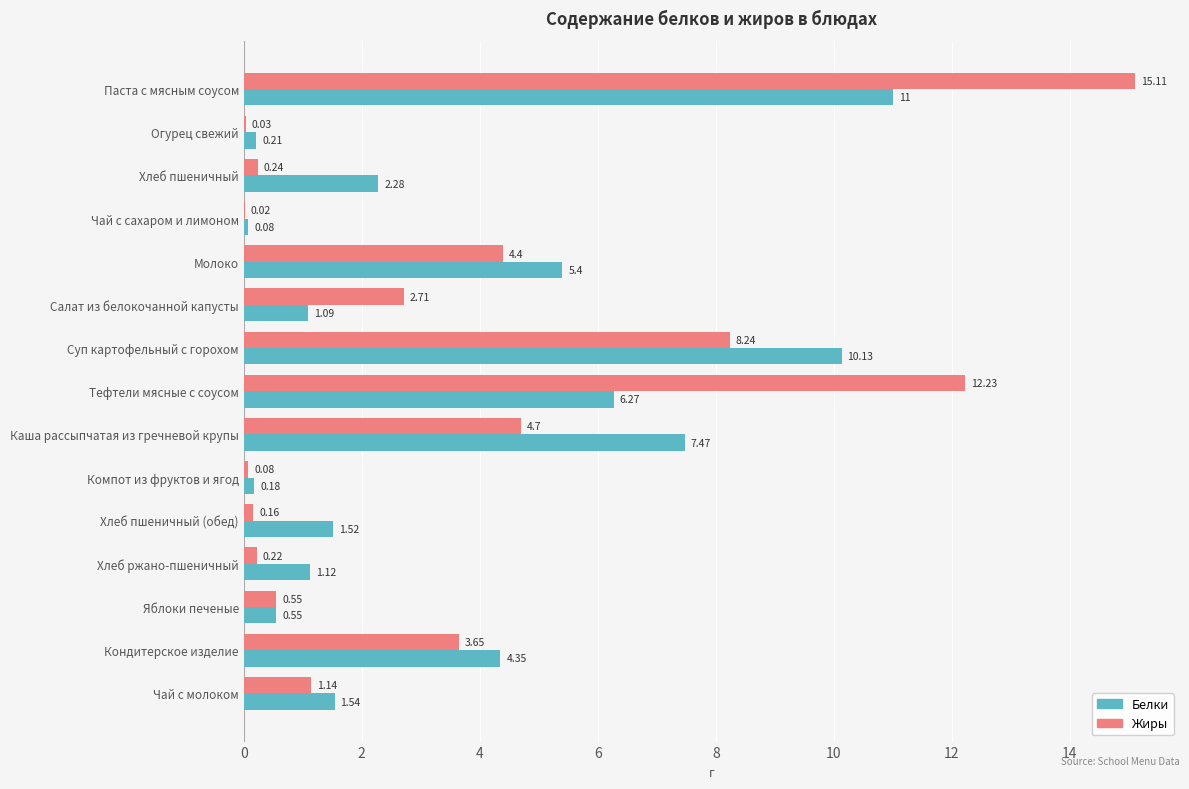

Is the value of Жиры at Чай с молоком greater than the value of Белки at Огурец свежий?

Yes